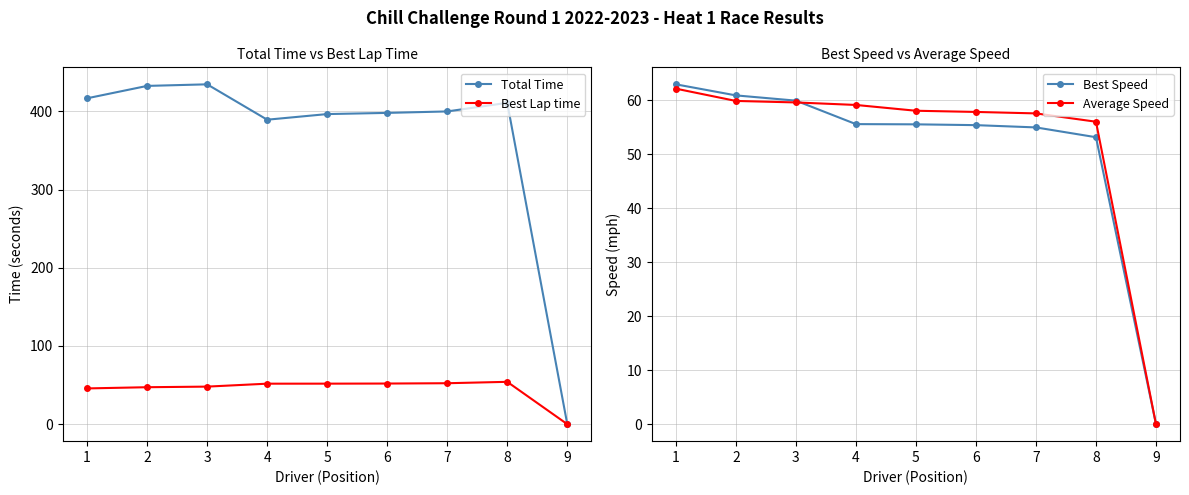

Between 2 and 5, which series saw the biggest shift?

Total Time